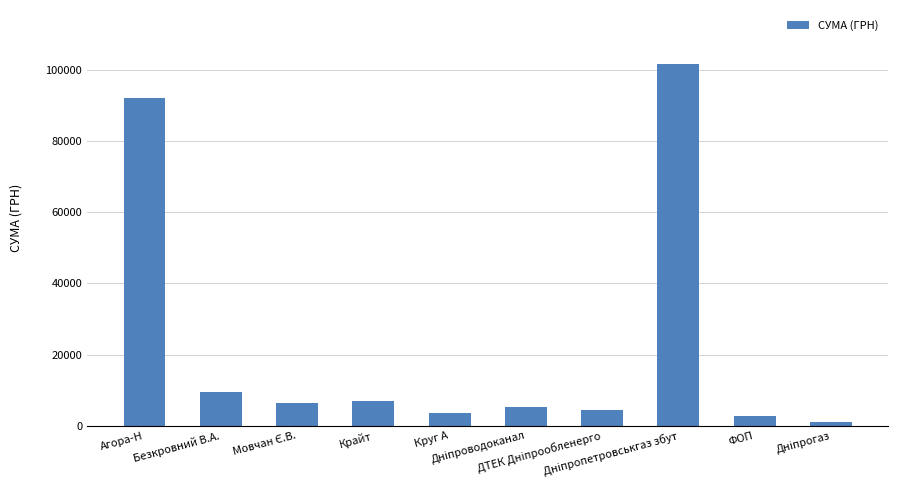

At which label does the data first exceed 6498?

Агора-Н